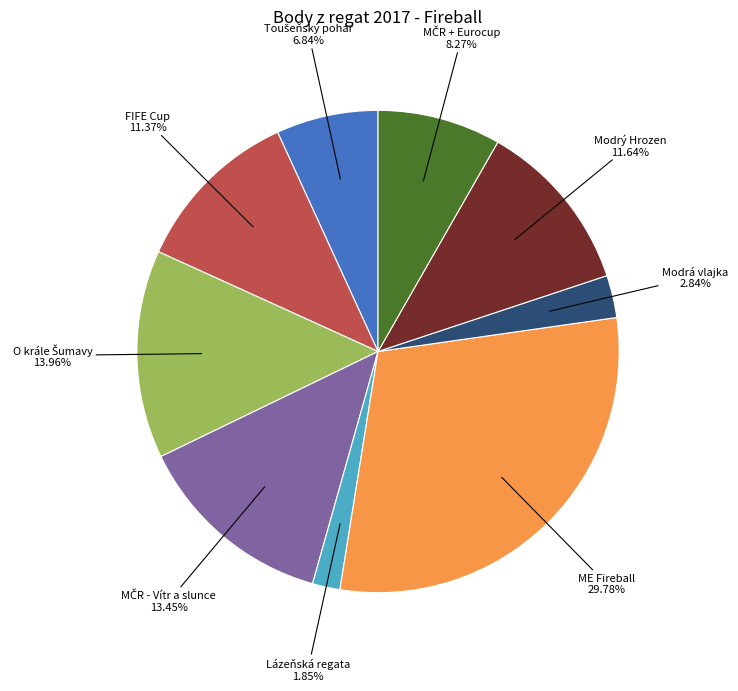

Does any single category account for the majority?

No